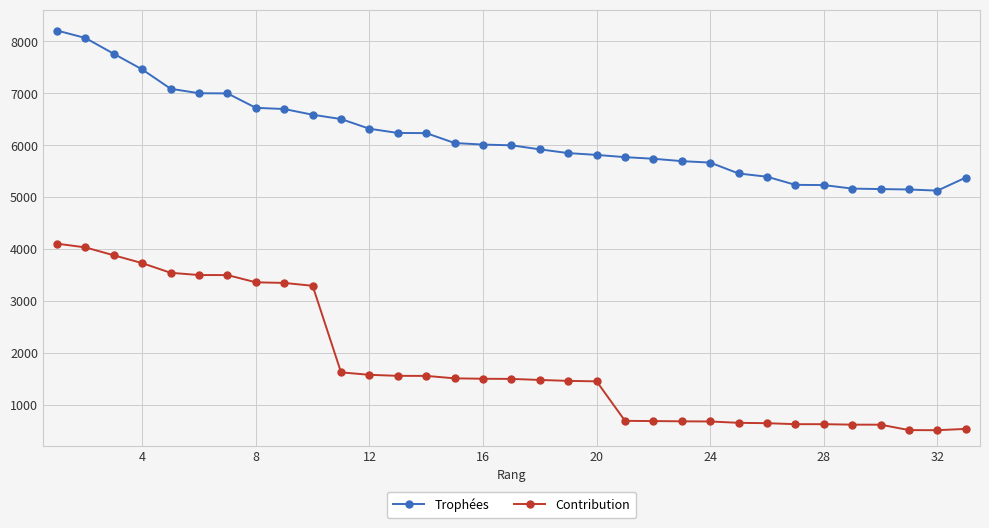

Rank the series by their average value, from highest to lowest.

Trophées, Contribution